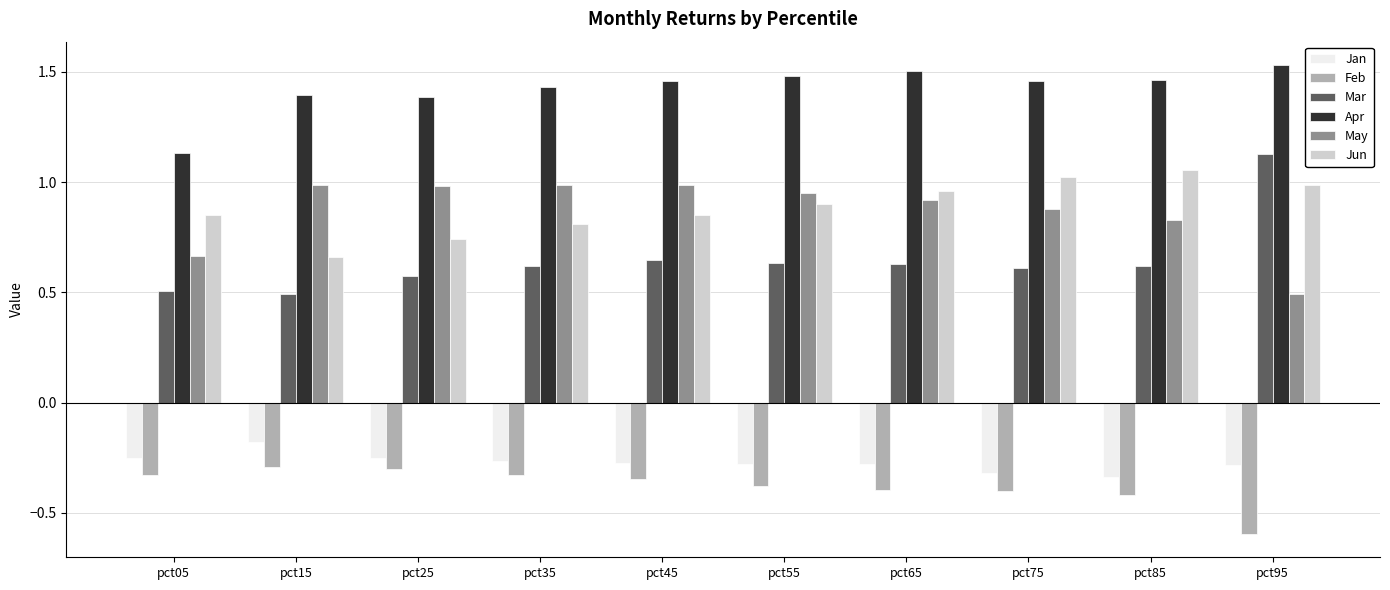

At which label is Jan closest to 0?

pct15